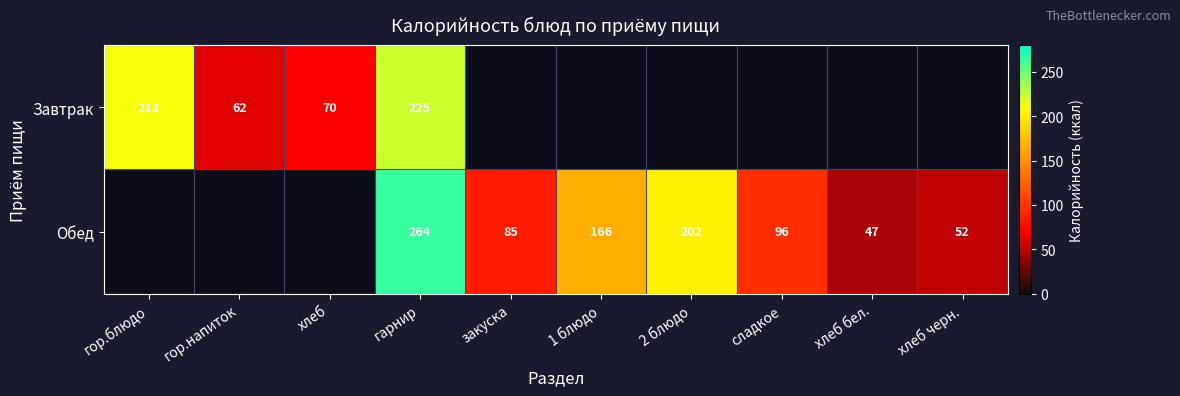

The value of Завтрак at хлеб is 32.9. True or false?

False